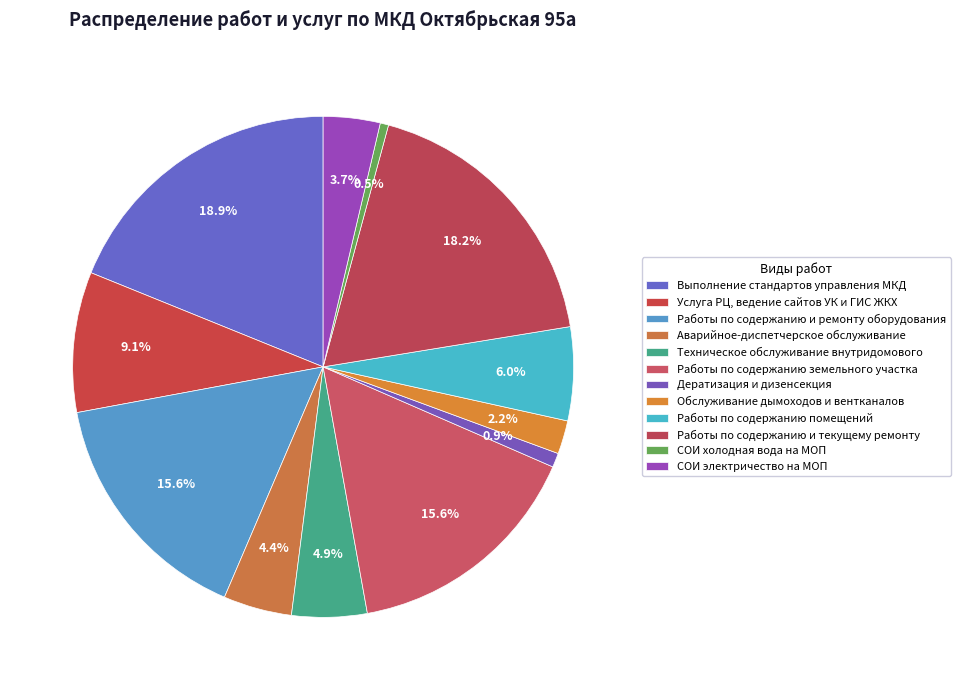

What is the ratio of the value at СОИ электричество на МОП to the value at СОИ холодная вода на МОП?

6.8